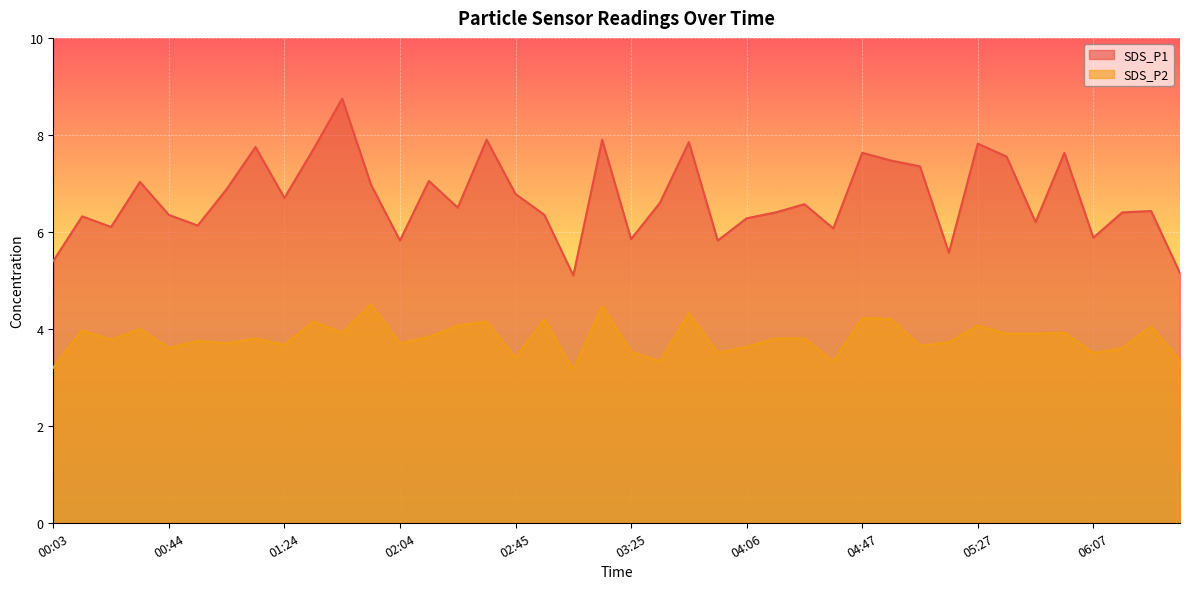

At which category does SDS_P2 reach its first local peak?

00:14